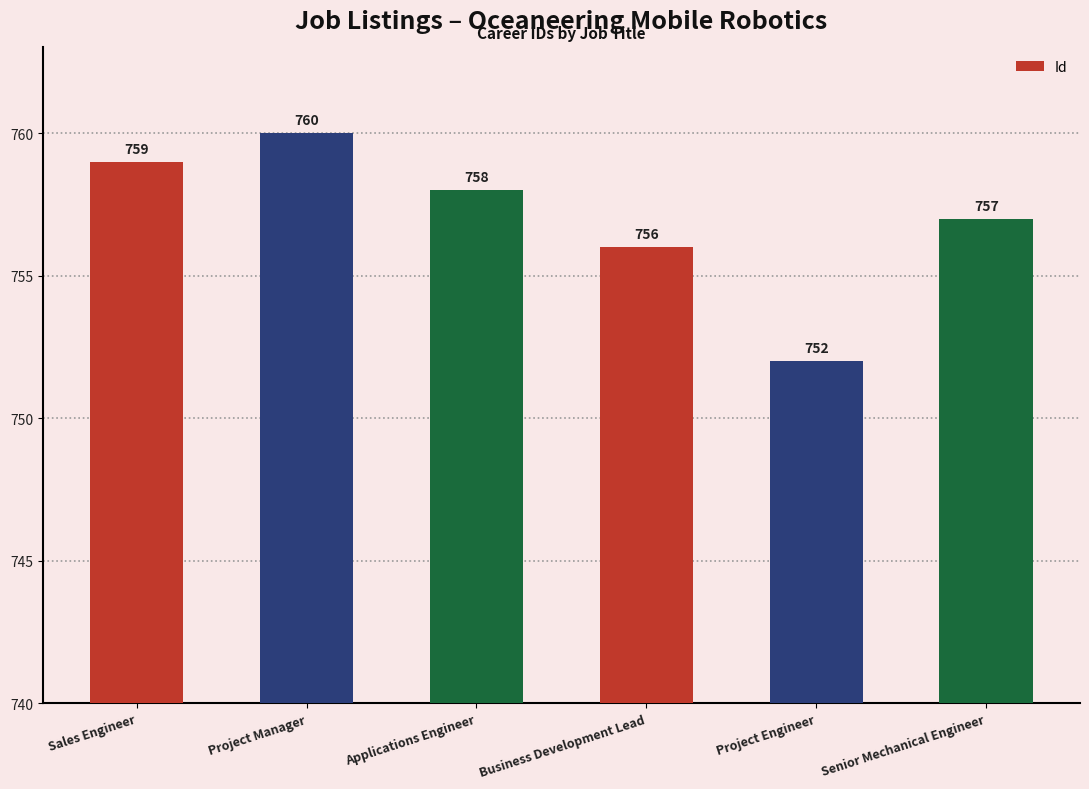

Reading right to left, extract all data points from this chart.

Senior Mechanical Engineer=757	Project Engineer=752	Business Development Lead=756	Applications Engineer=758	Project Manager=760	Sales Engineer=759